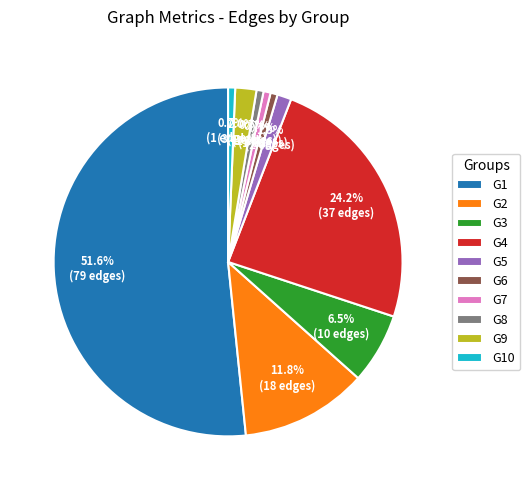

The G10 slice represents 1% of the pie. True or false?

True